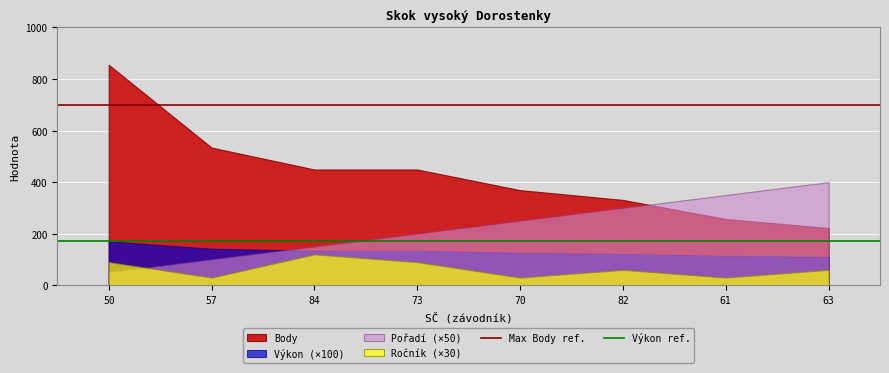

At how many categories does at least one series exceed 528?

2